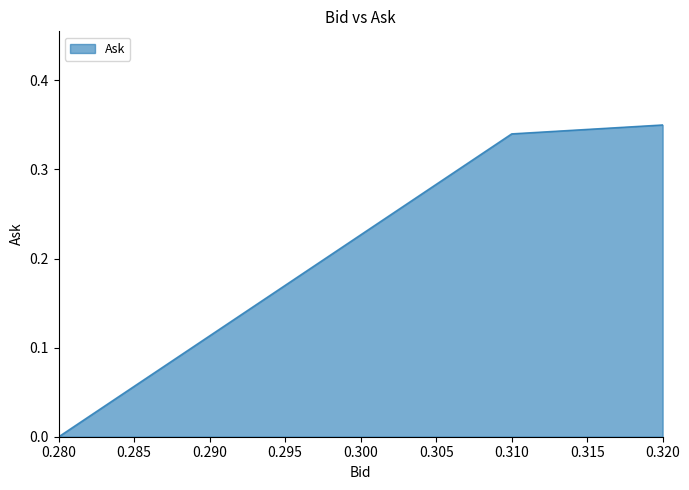

What is the sum of all values?

0.7